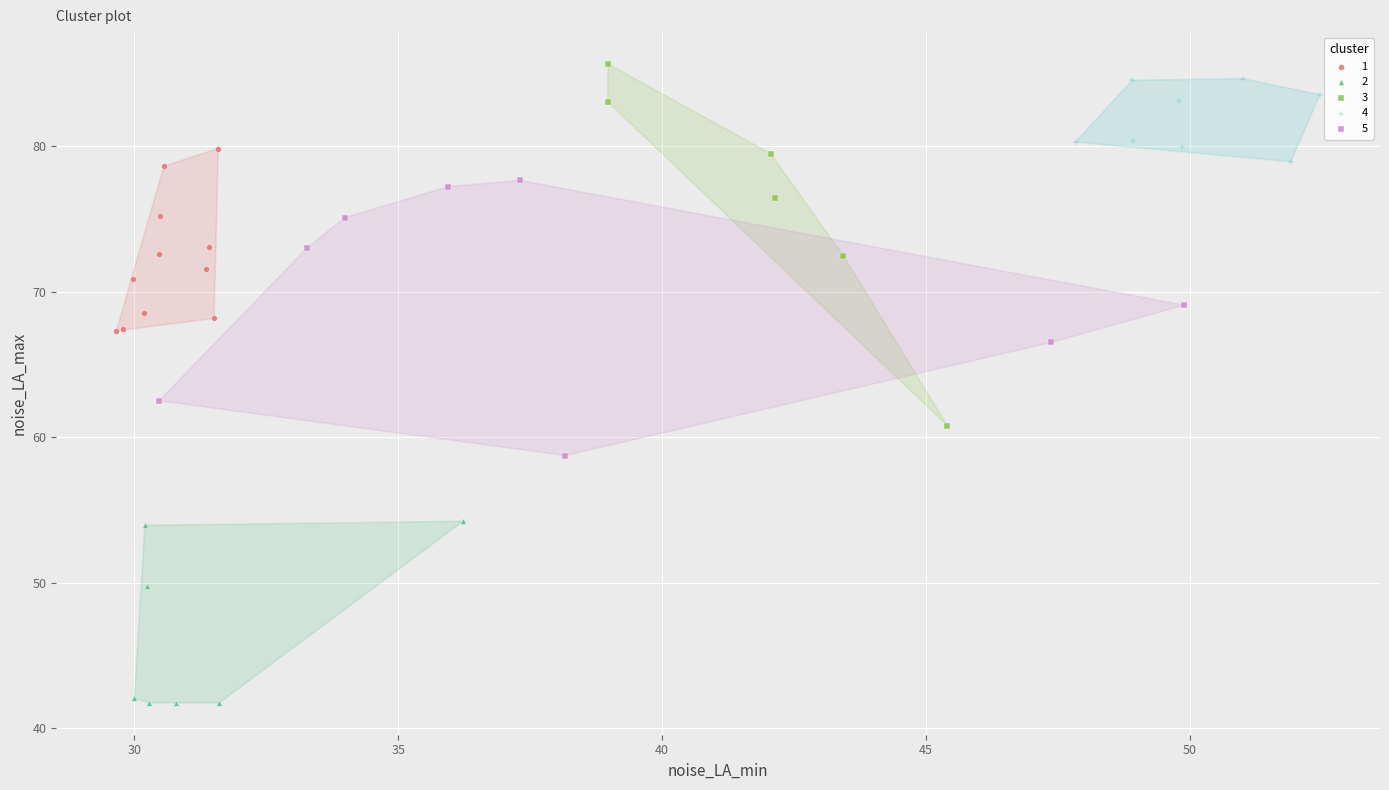

Which series has the widest spread of Y values?

3